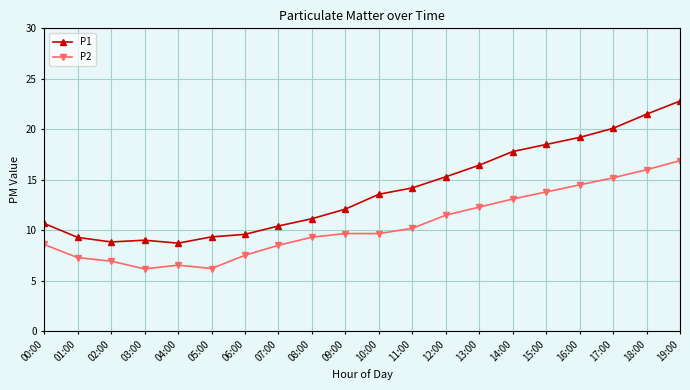

Between 01:00 and 08:00, which series saw the biggest shift?

P2